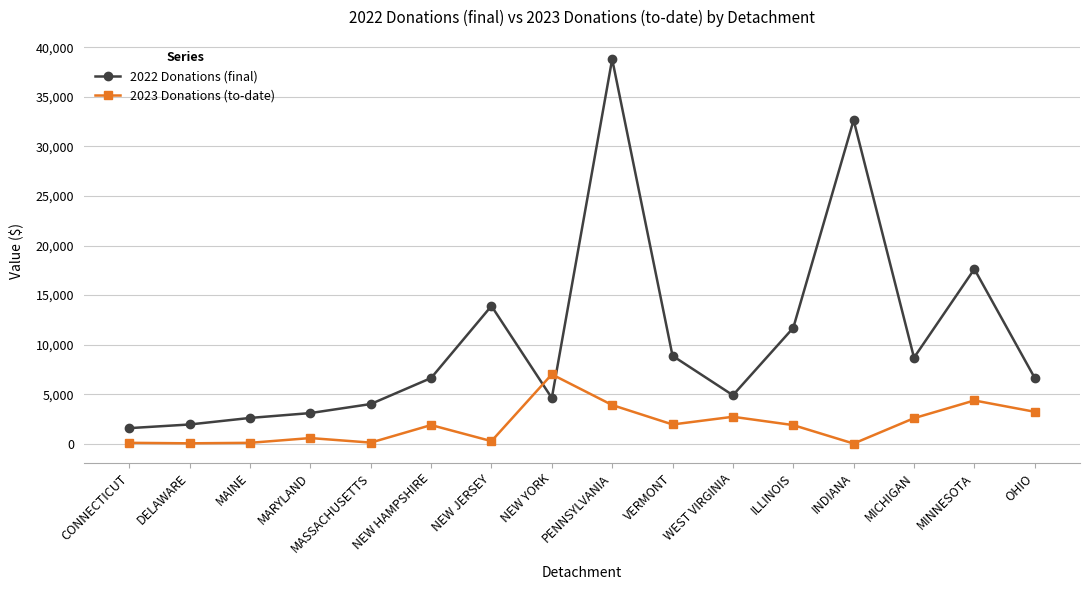

How many data points in 2022 Donations (final) are above 6646?

8